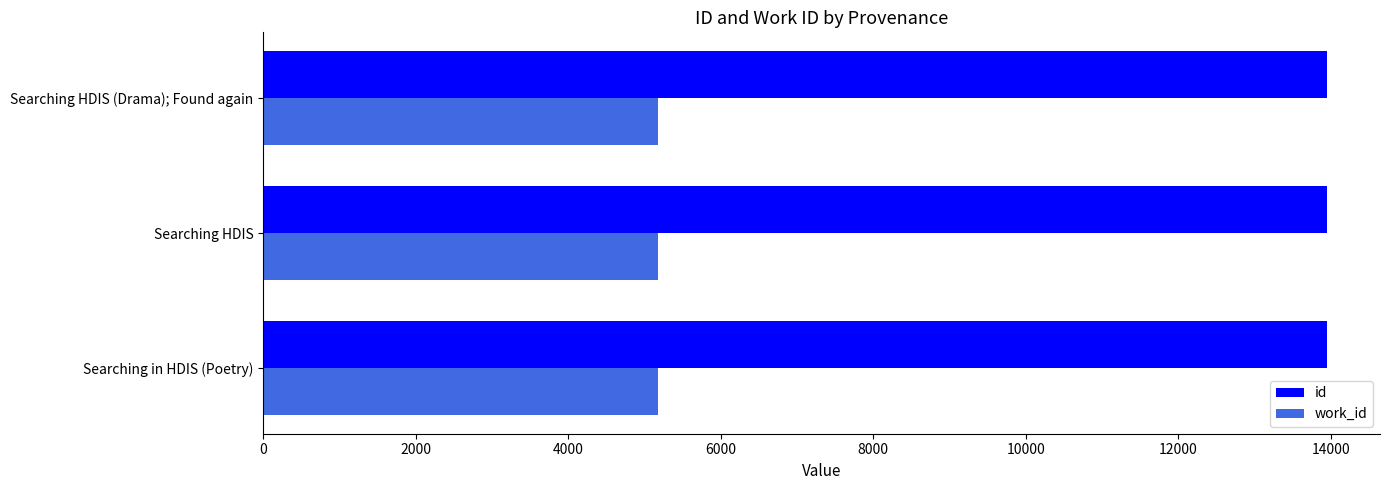

How many distinct data groups are displayed?

2